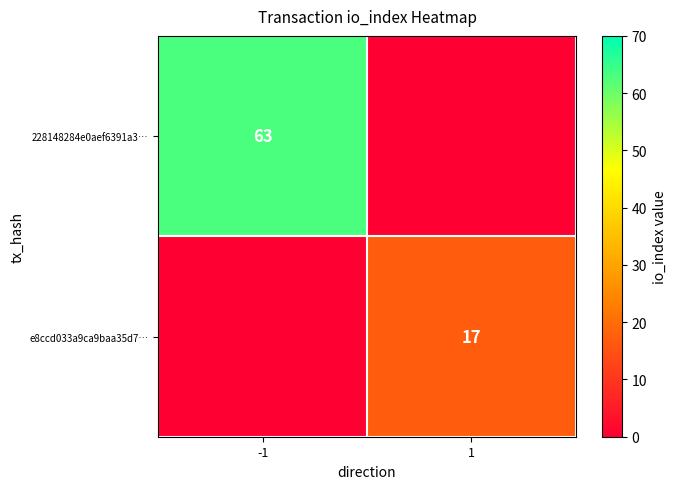

Rank the series by their average value, from lowest to highest.

e8ccd033a9ca9baa35d7…, 228148284e0aef6391a3…